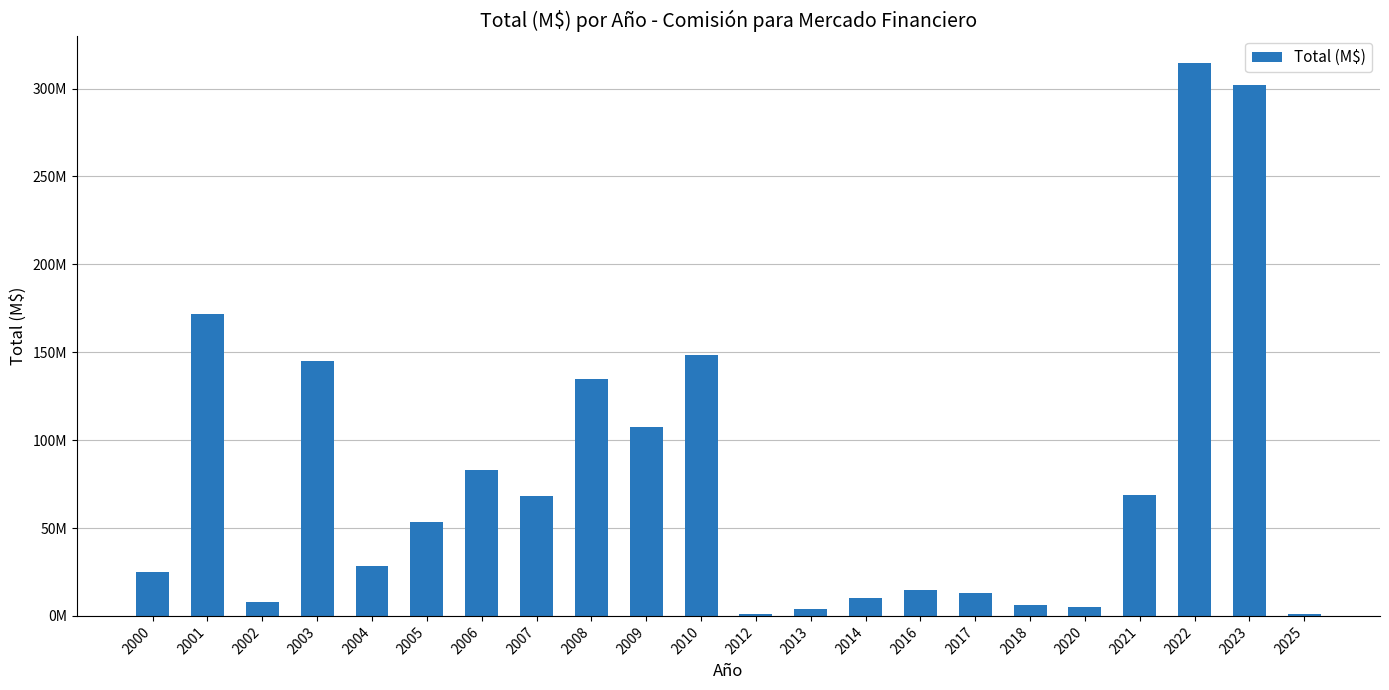

Are the bars horizontal?

No